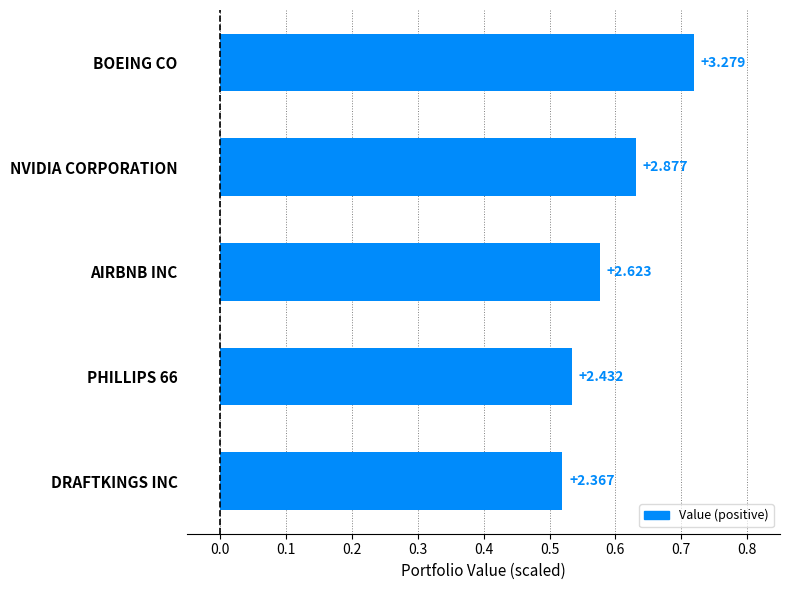

How many bars are there in total?

5